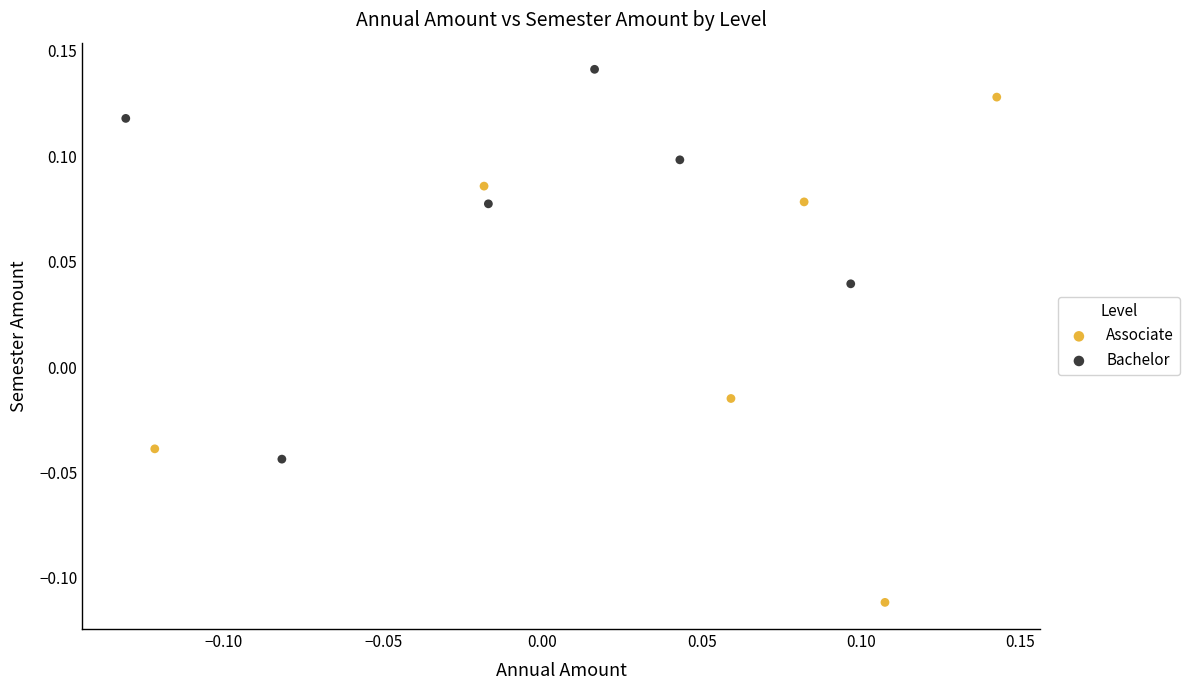

Which series has the largest Y range (max minus min)?

Associate